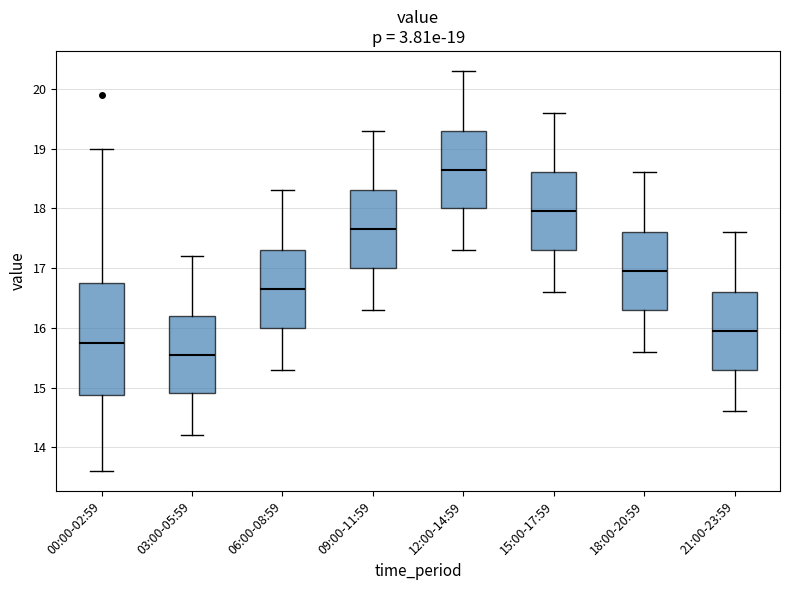

Which box's median line is the highest?

12:00-14:59